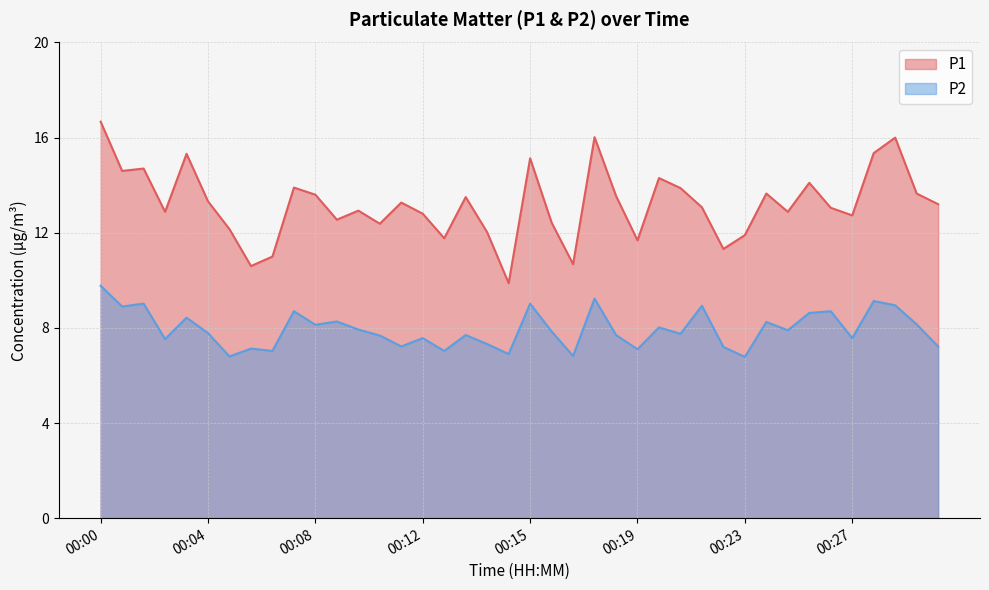

What is the difference between the maximum and second lowest values in the P1 series?

6.1